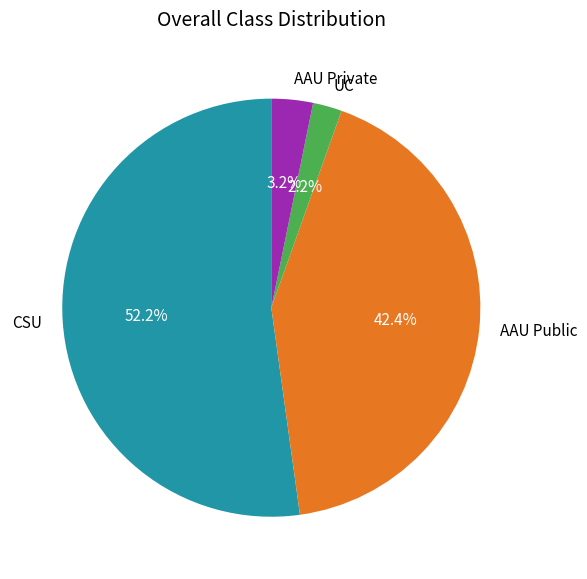

Rank the categories by value from highest to lowest.

CSU, AAU Public, AAU Private, UC